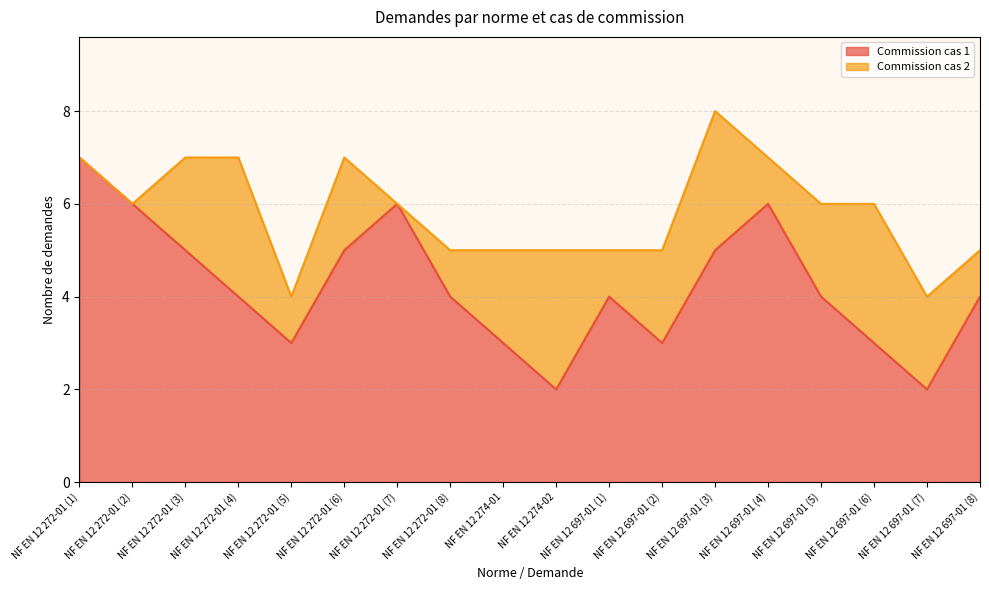

What is the label of the 7th point from the right?

NF EN 12 697-01 (2)